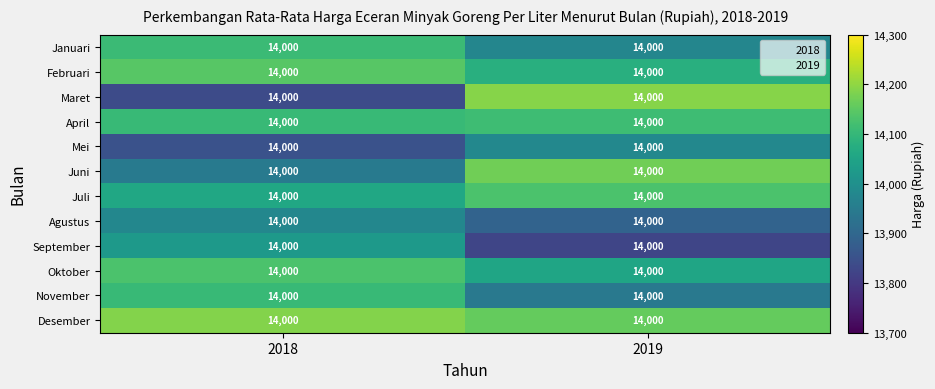

The Mei series shows 13980.2 at 2019. True or false?

True